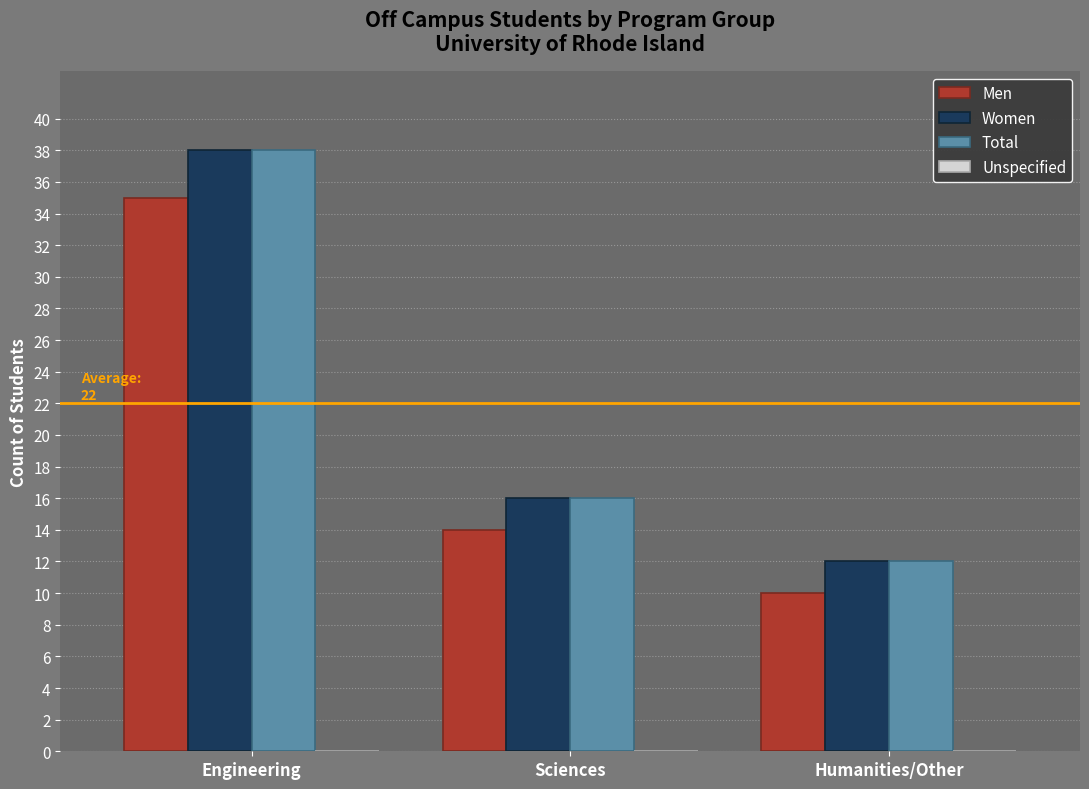

At which category does the chart reach its peak across all series?

Engineering